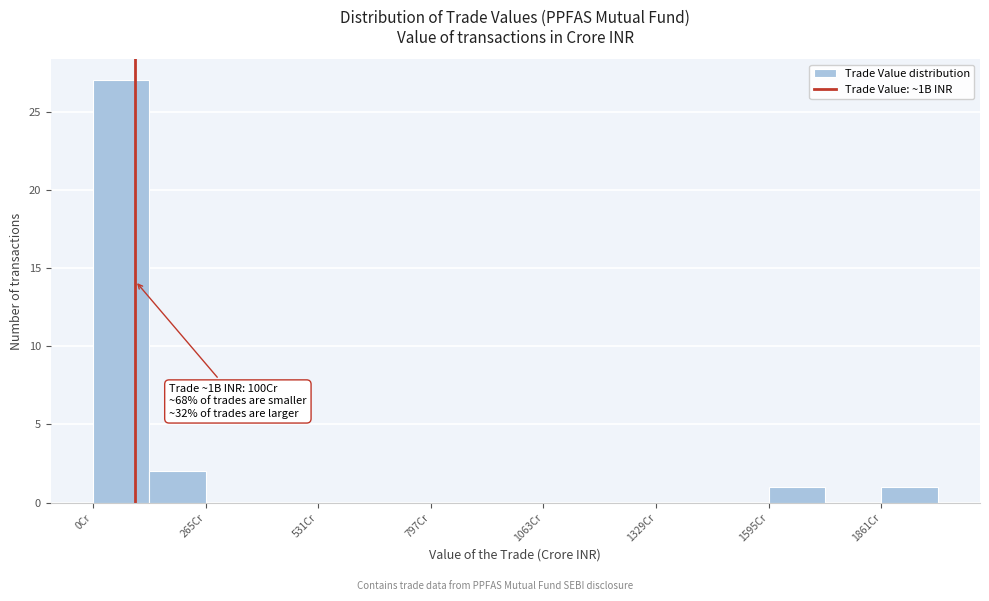

Around what value on the x-axis is the tallest bar? Give the approximate position of its centre, as read against the axis.

50